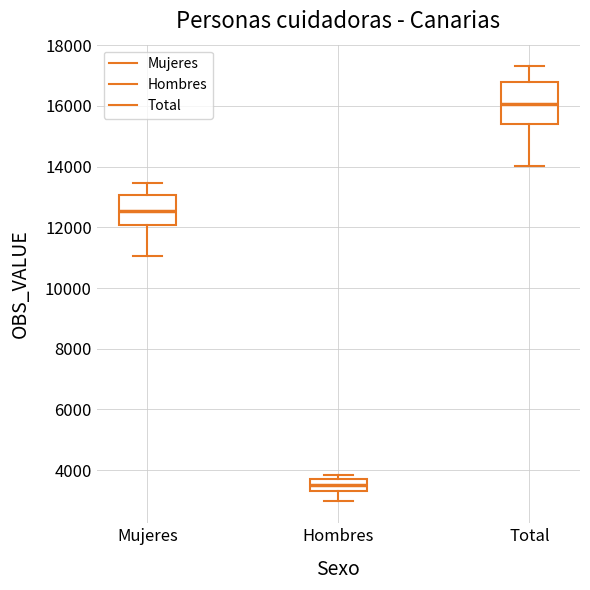

Reading left to right, transcribe this box plot: for each box, give where its median line is, the range the box spans, and where its two whiskers end, as read against the y-axis. The values are not printed on the chart, so give them approximately, as read against the axis.

Mujeres: median 12600, box 12000 to 13000, whiskers 11000 to 13400
Hombres: median 3600 (inside the box), box 3400 to 3600, whiskers 3000 to 3800
Total: median 16000, box 15400 to 16800, whiskers 14000 to 17400